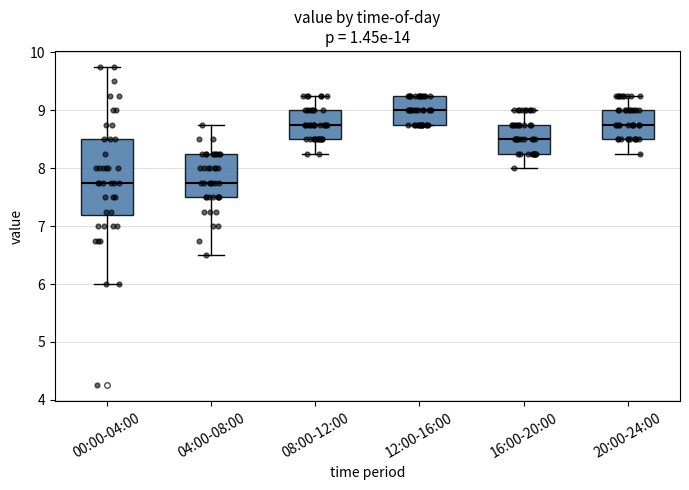

Reading left to right, read every box against the y-axis: the position of its median line, the range the box covers, and the ends of its whiskers. The values are not printed on the chart, so give them approximately, as read against the axis.

00:00-04:00: median 7.8, box 7.2 to 8.5, whiskers 6.0 to 9.8
04:00-08:00: median 7.8, box 7.5 to 8.3, whiskers 6.5 to 8.8
08:00-12:00: median 8.8, box 8.5 to 9.0, whiskers 8.3 to 9.3
12:00-16:00: median 9.0, box 8.8 to 9.3, whiskers 8.8 to 9.3
16:00-20:00: median 8.5, box 8.3 to 8.8, whiskers 8.0 to 9.0
20:00-24:00: median 8.8, box 8.5 to 9.0, whiskers 8.3 to 9.3